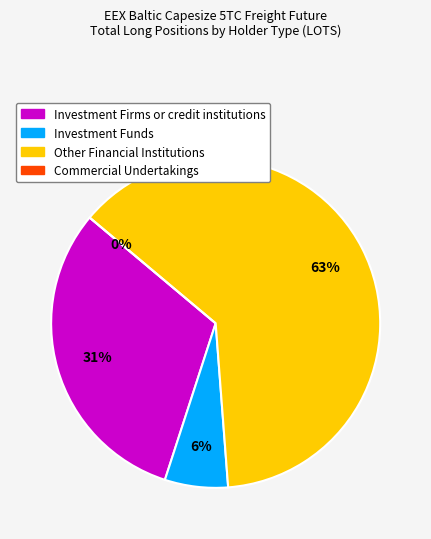

Rank the categories by value from highest to lowest.

Other Financial Institutions, Investment Firms or credit institutions, Investment Funds, Commercial Undertakings